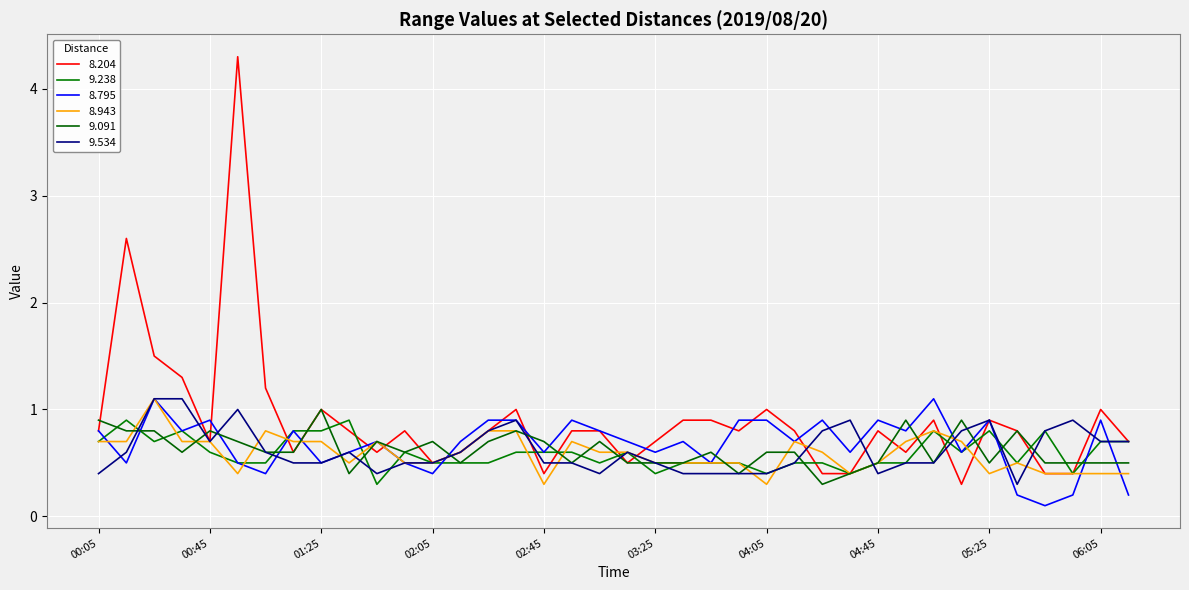

How many intersections are there between 9.534 and 8.795?

10